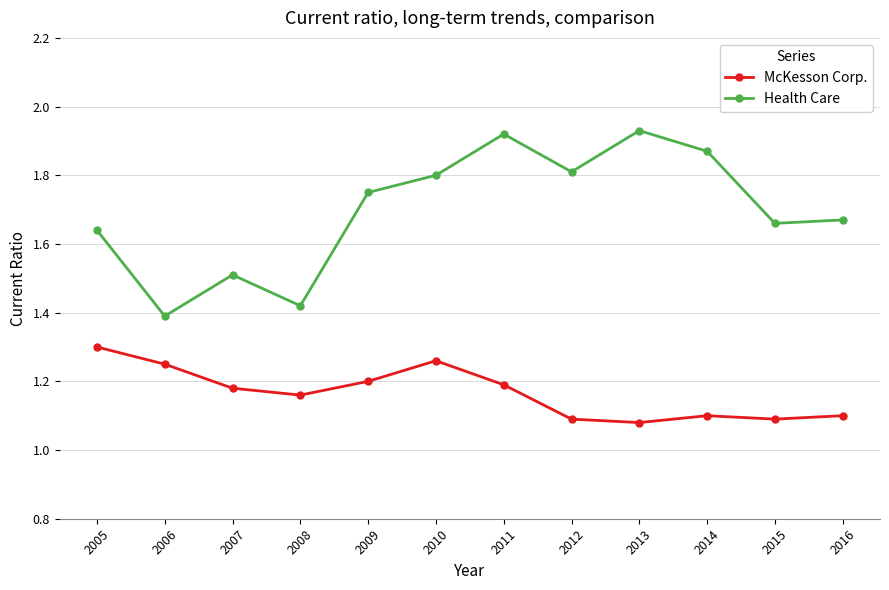

Between 2008 and 2011, which series saw the biggest shift?

Health Care